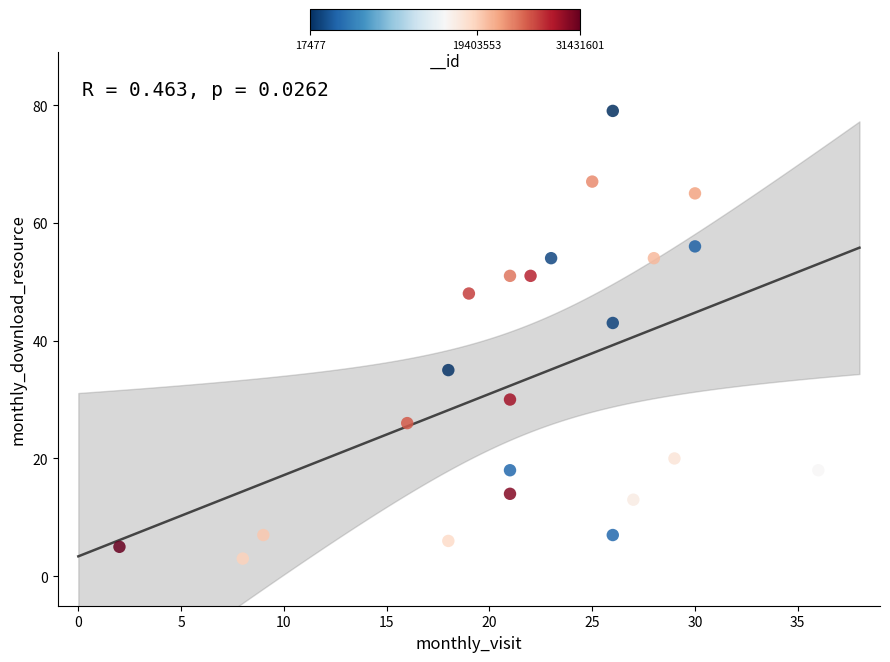

What Y value in the scatter plot is closest to 41?

43